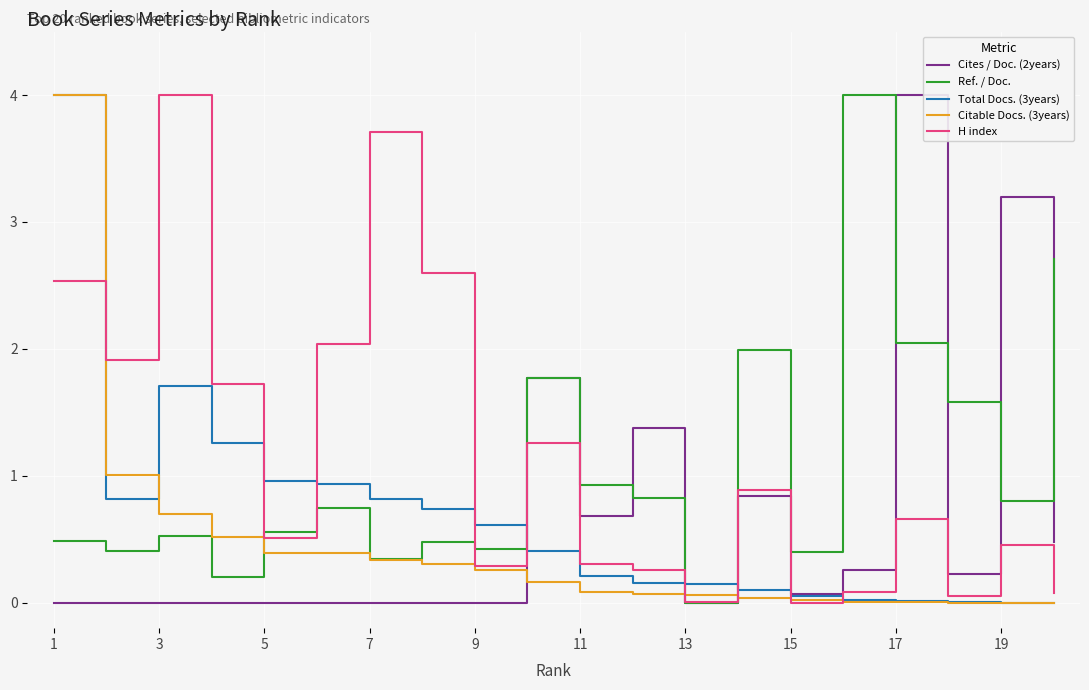

At how many categories does at least one series exceed 0?

20